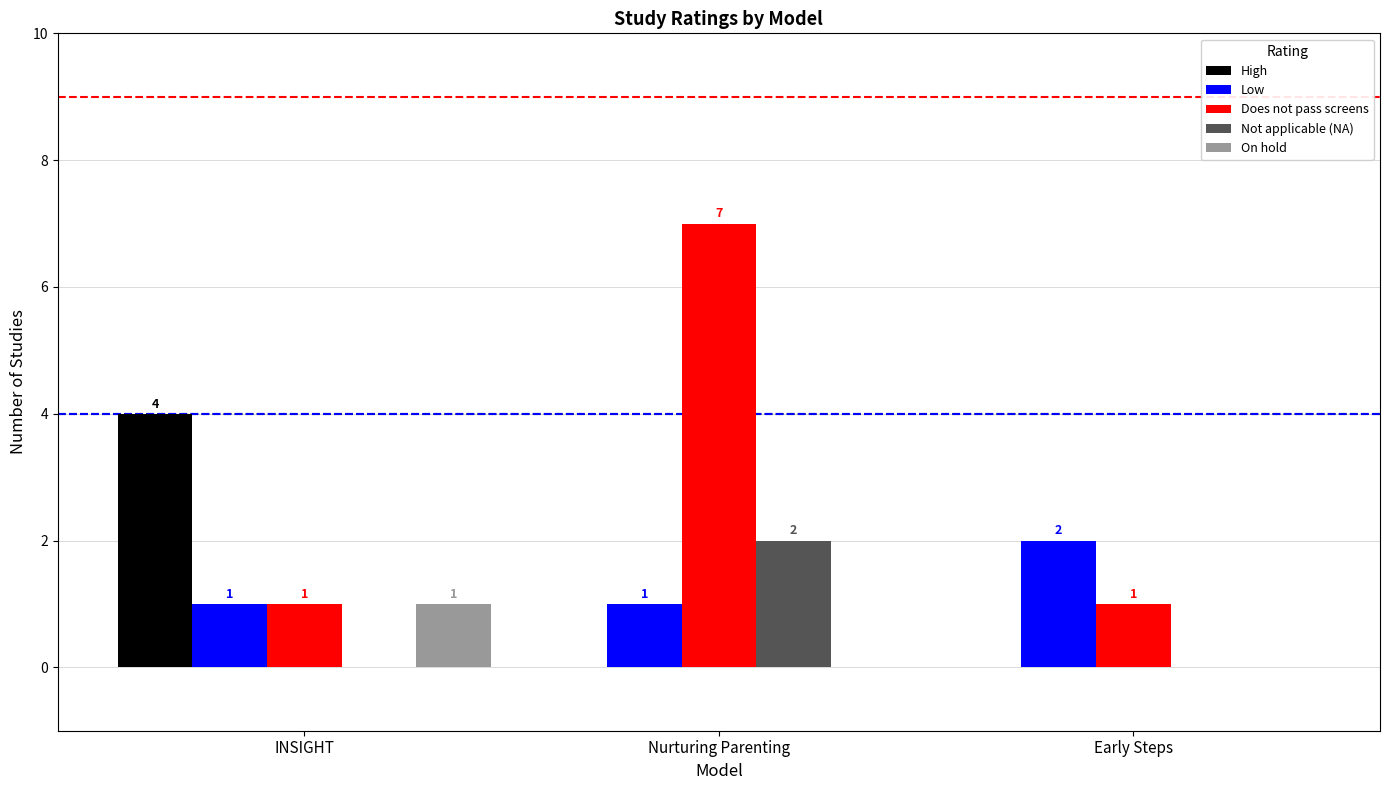

Between INSIGHT and Early Steps, which series saw the biggest shift?

High